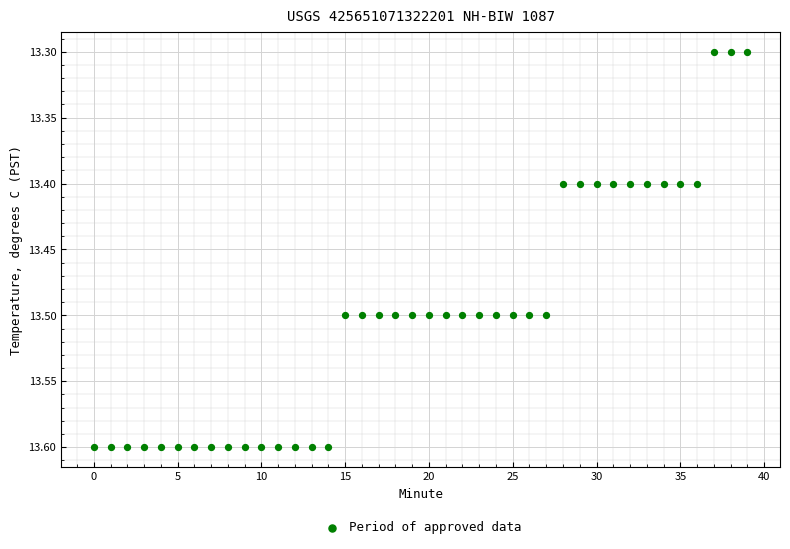

What is the range of Y values (max minus min)?

0.3